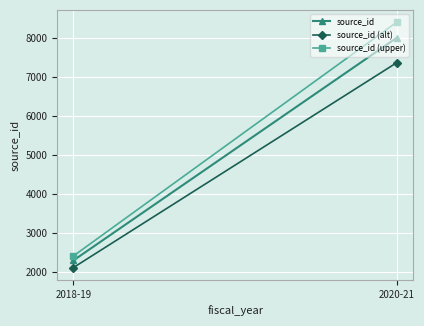

Which series has the largest range (max minus min)?

source_id (upper)